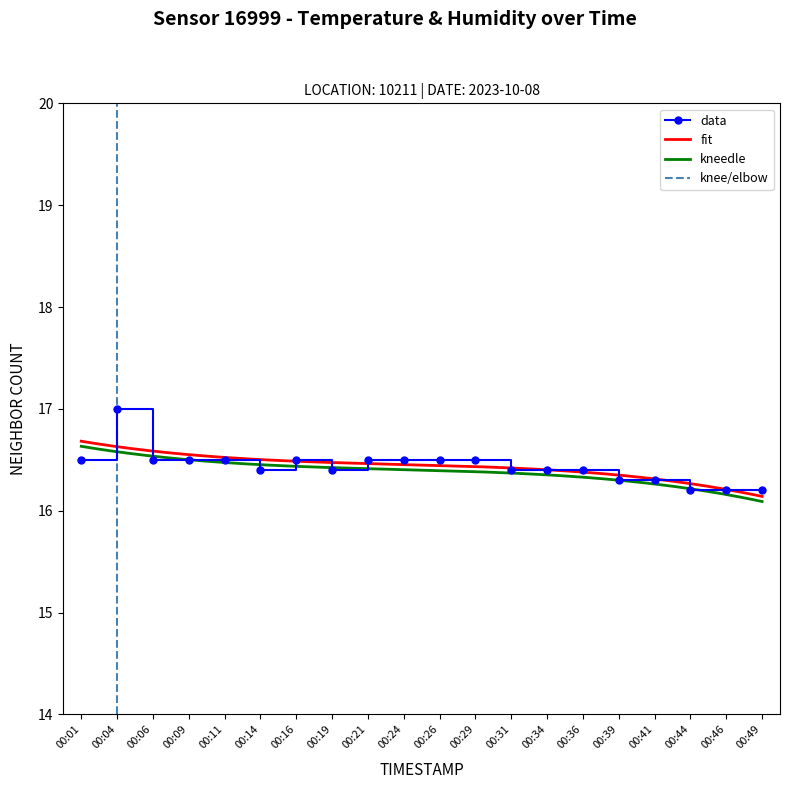

What is the value of the data point at the 10th from the left?

16.5